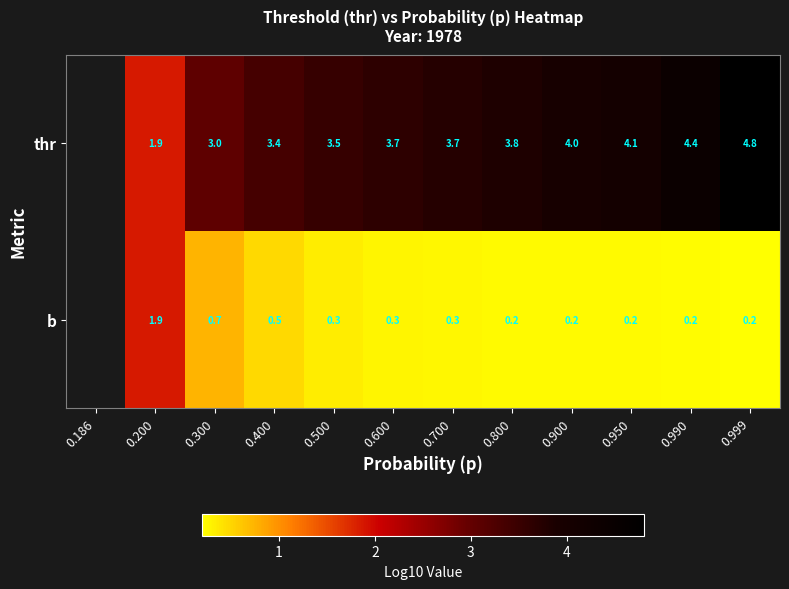

What is the minimum value shown in the chart?

0.2